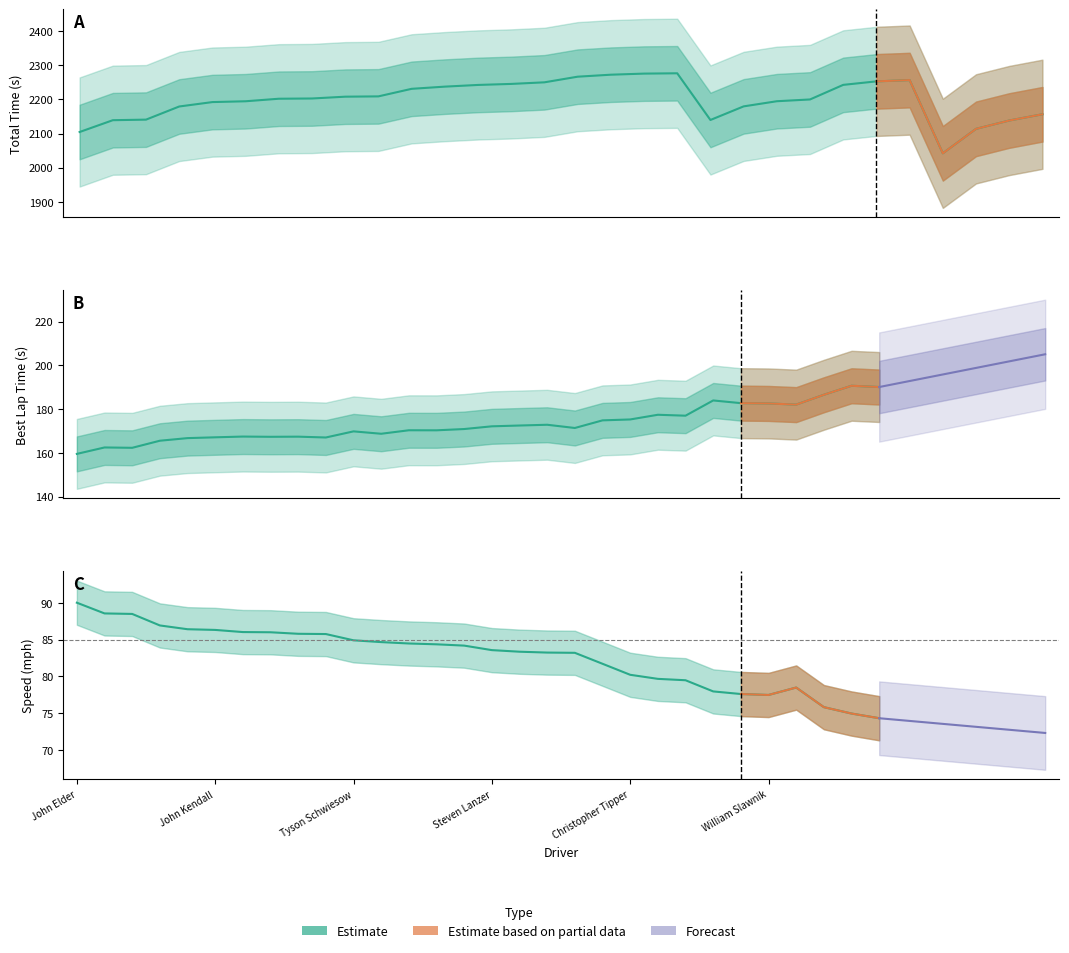

Does the chart display data point markers on the line(s)?

No